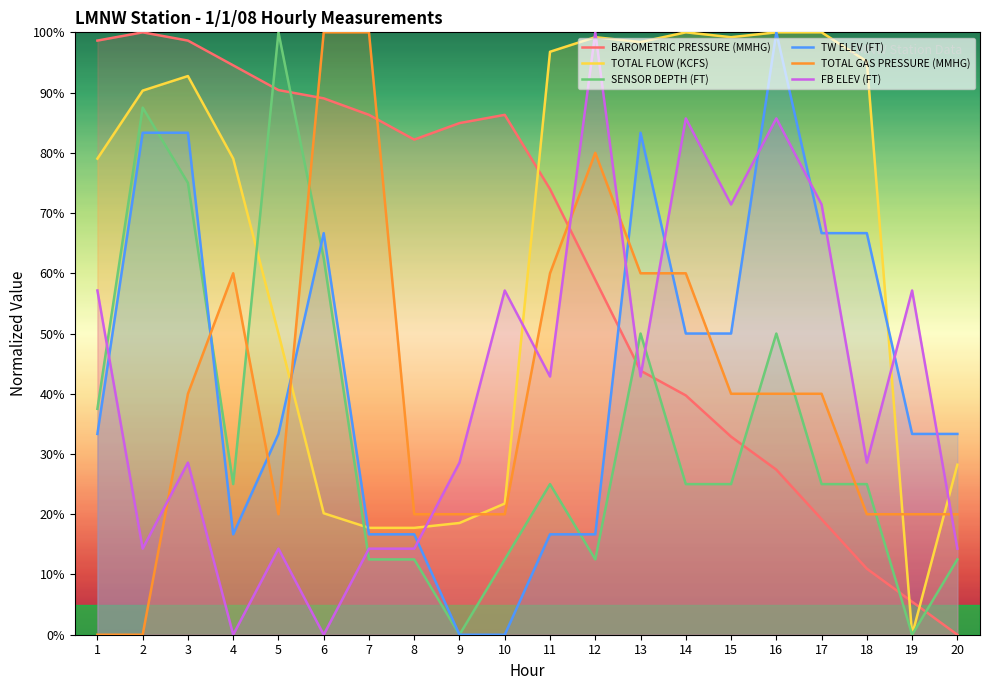

Which series has the largest range (max minus min)?

BAROMETRIC PRESSURE (MMHG)